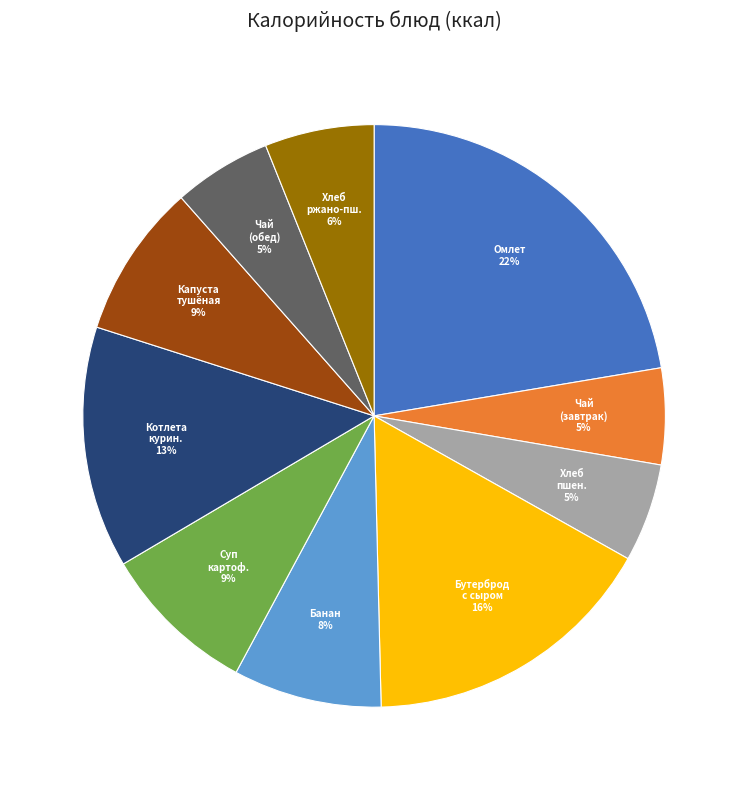

The Котлета курин. slice represents 13% of the pie. True or false?

True